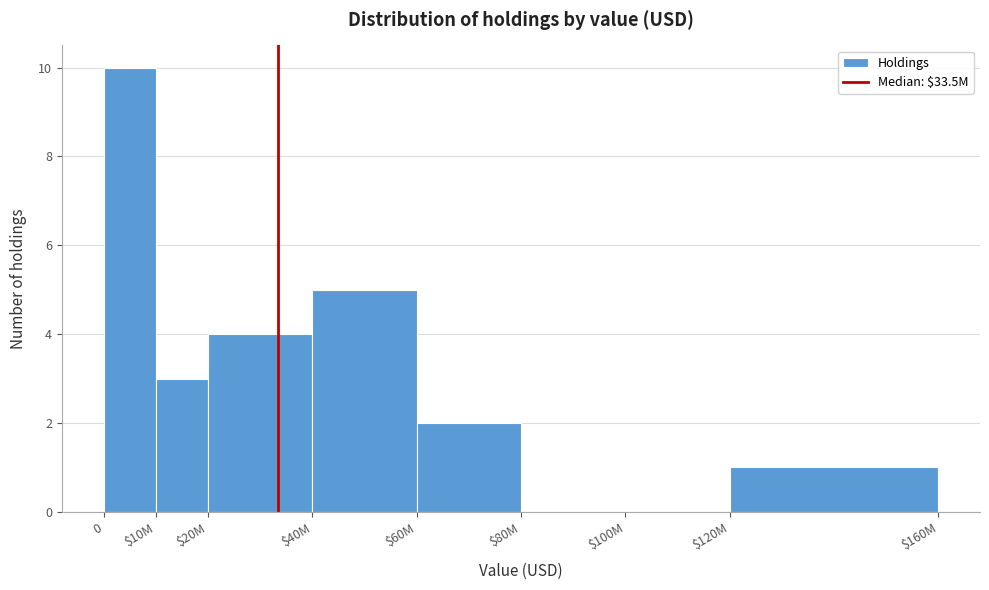

What is the greatest value displayed?

10